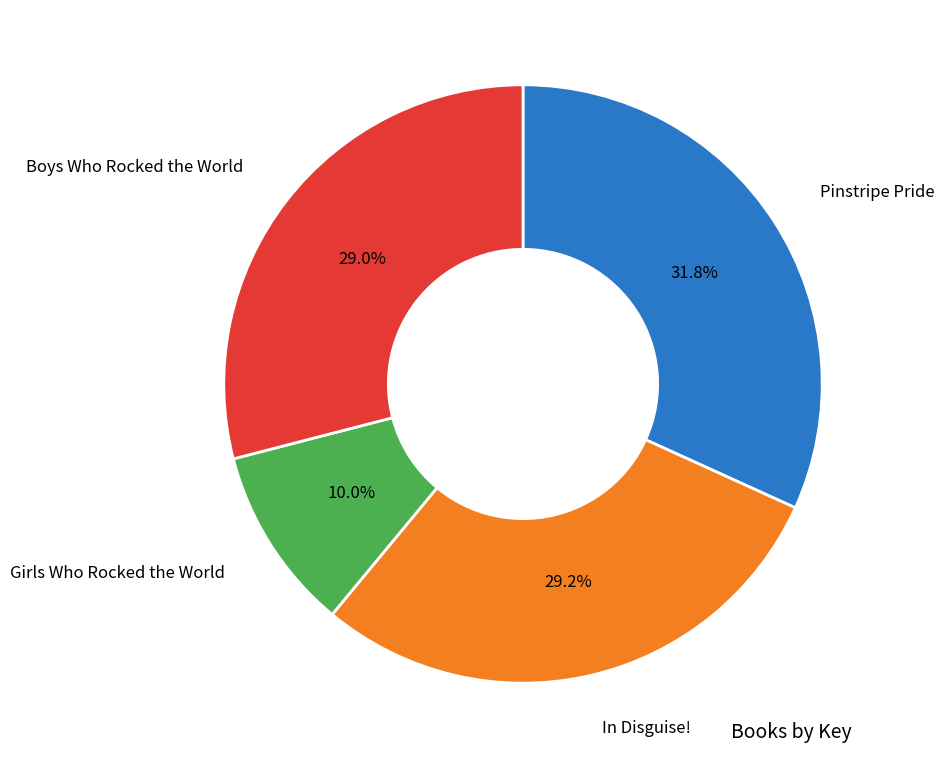

Does any single category account for the majority?

No